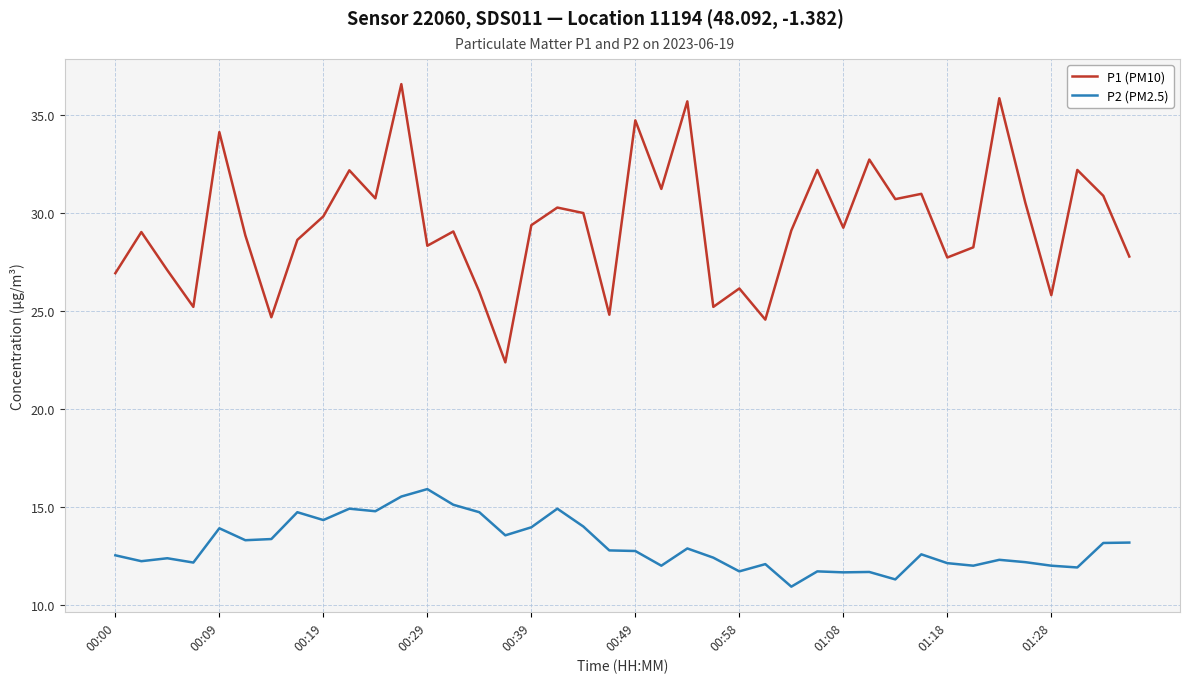

True or false: P1 (PM10) and P2 (PM2.5) cross at least once.

False